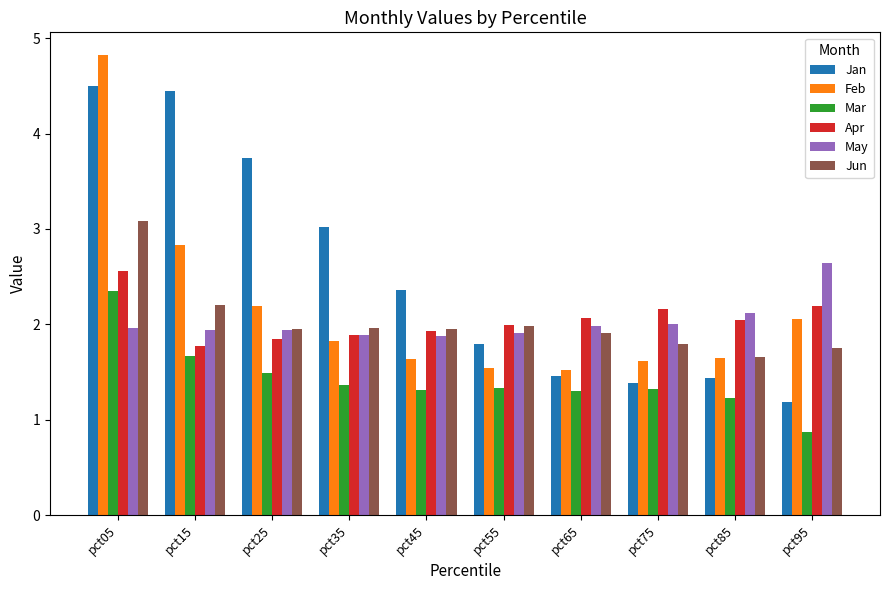

Is the value of Feb at pct05 greater than the value of Apr at pct25?

Yes